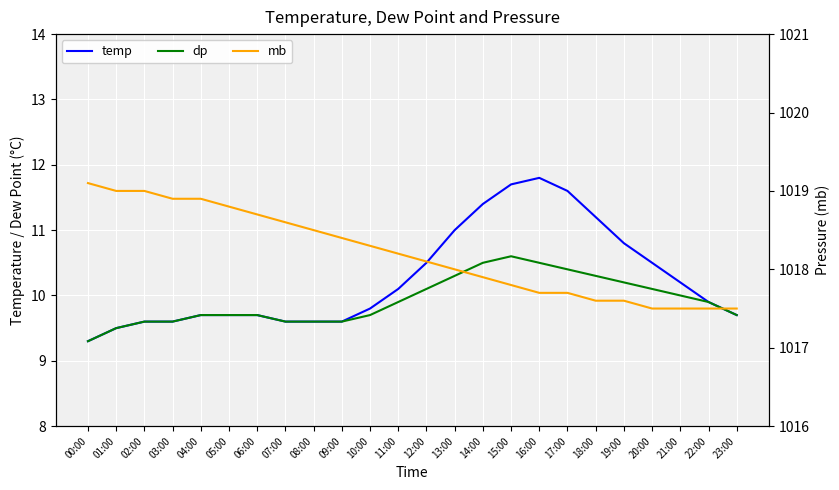

Is it true that mb equals 632.2 at 07:00?

False